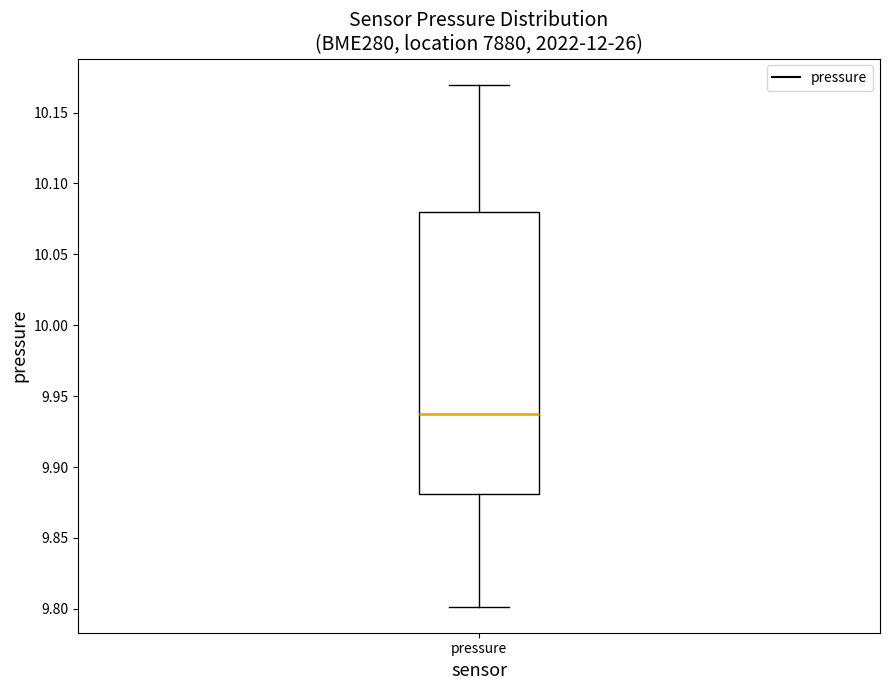

Where is the upper edge of the box for pressure on the y-axis? The values are not printed on the chart, so give them approximately, as read against the axis.

10.08